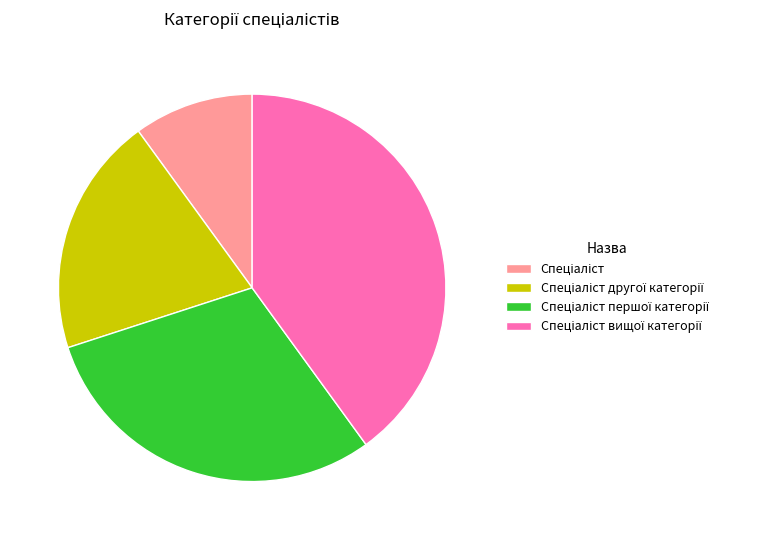

How many slices are in this pie chart?

4